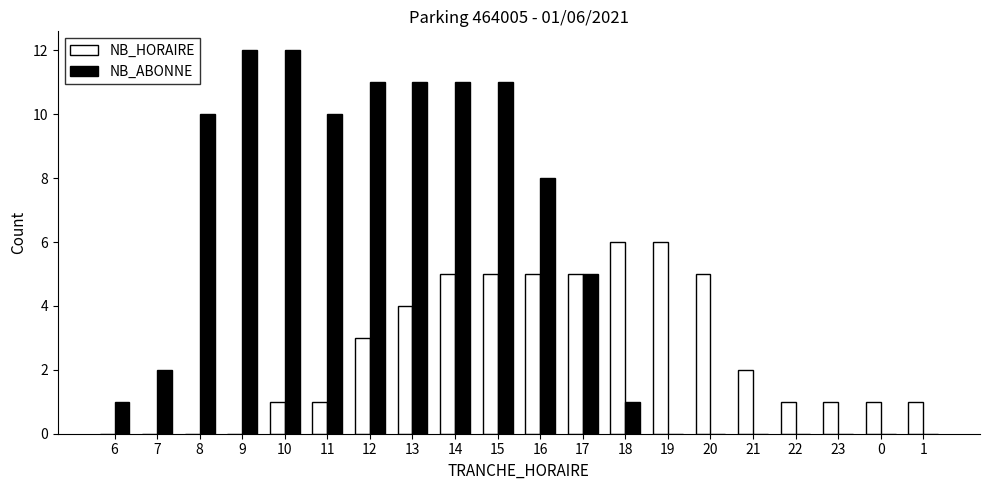

The value of NB_ABONNE at 10 is 12. True or false?

True